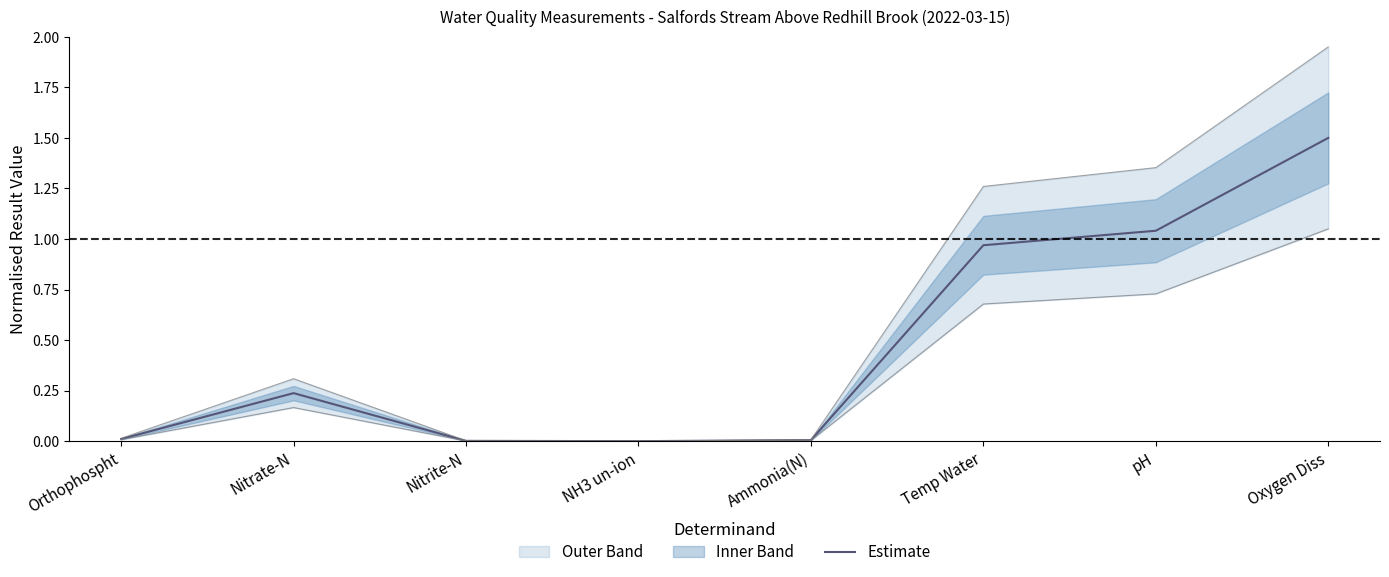

How many lines are shown in the chart?

1